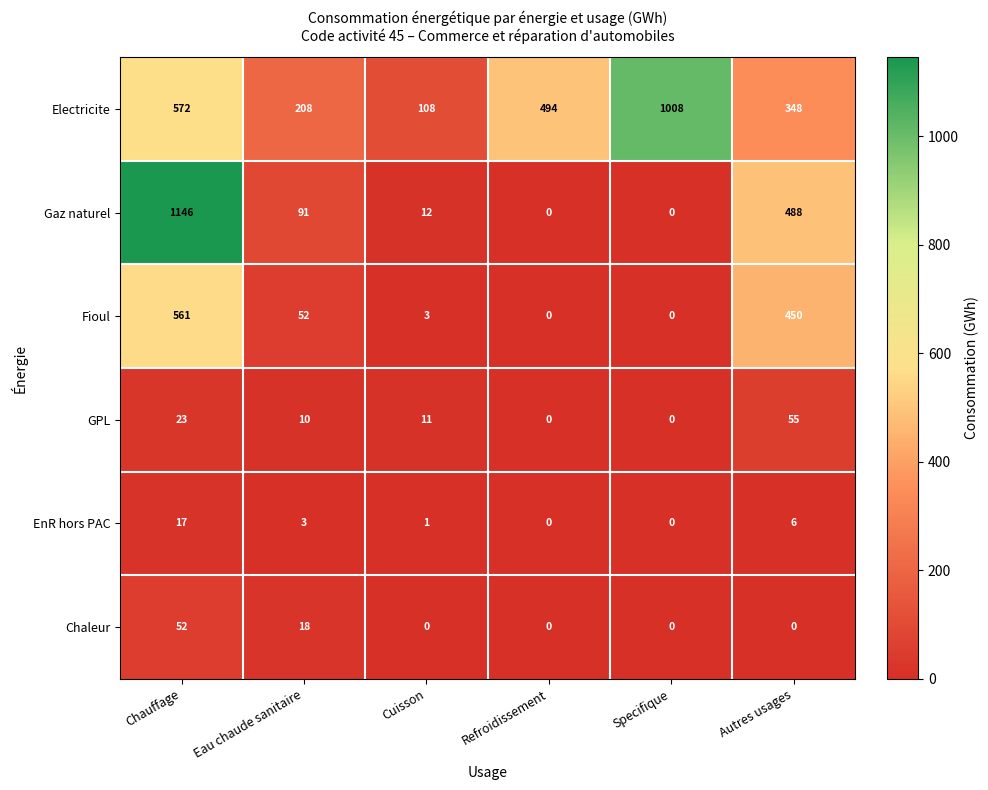

How many GPL values are between 0 and 23?

5